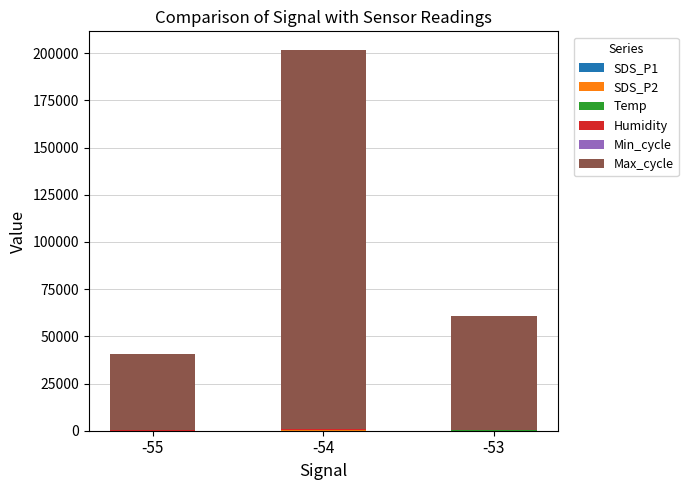

At which category is the sum across all series the highest?

-54